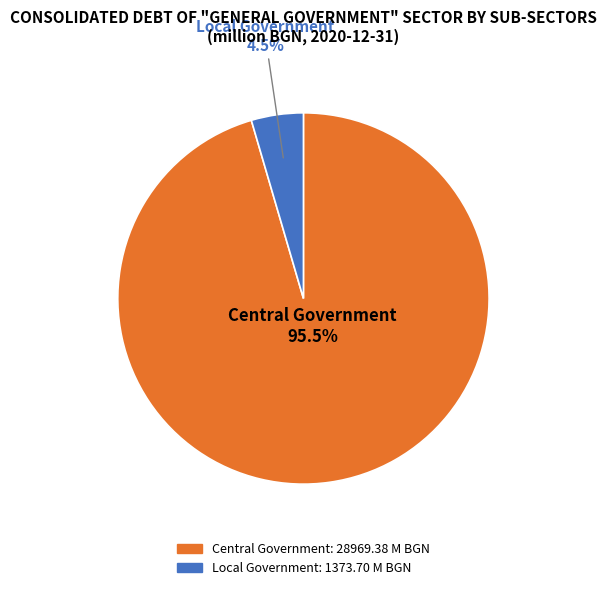

Which has a higher value, Local Government or Central Government?

Central Government